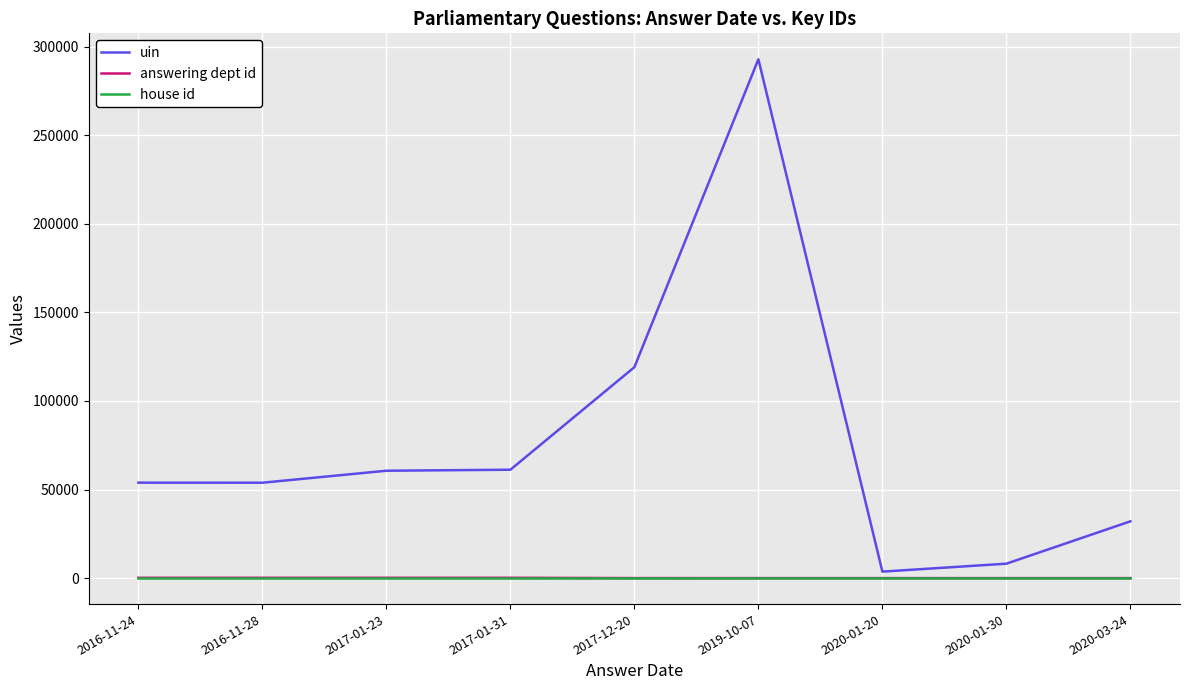

Is the value of answering dept id at 2020-01-20 greater than the value of uin at 2017-12-20?

No